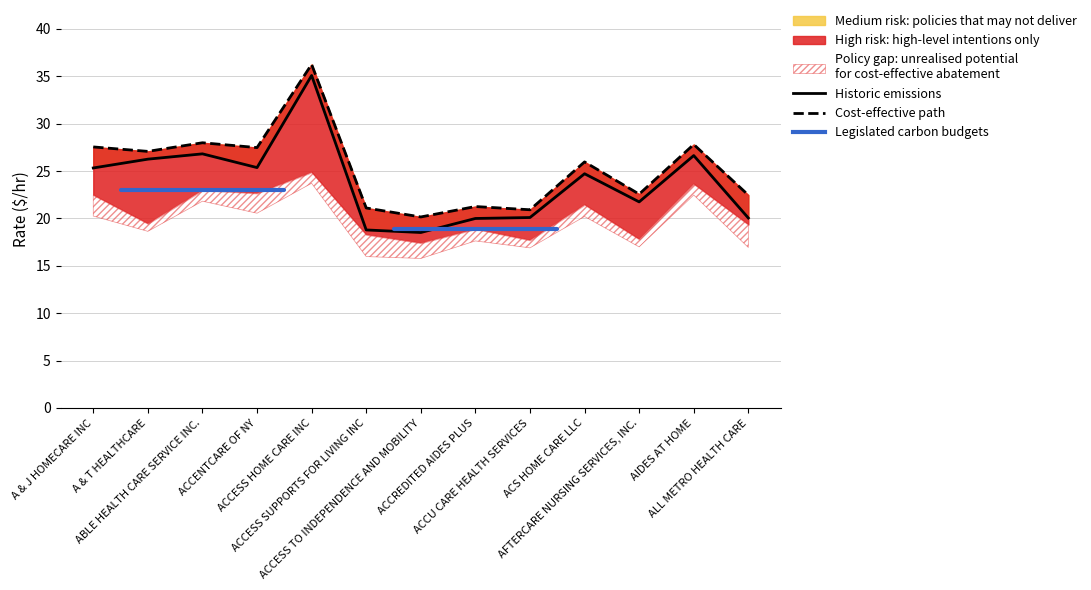

What is the difference between the second highest and second lowest values in the Historic emissions series?

8.0